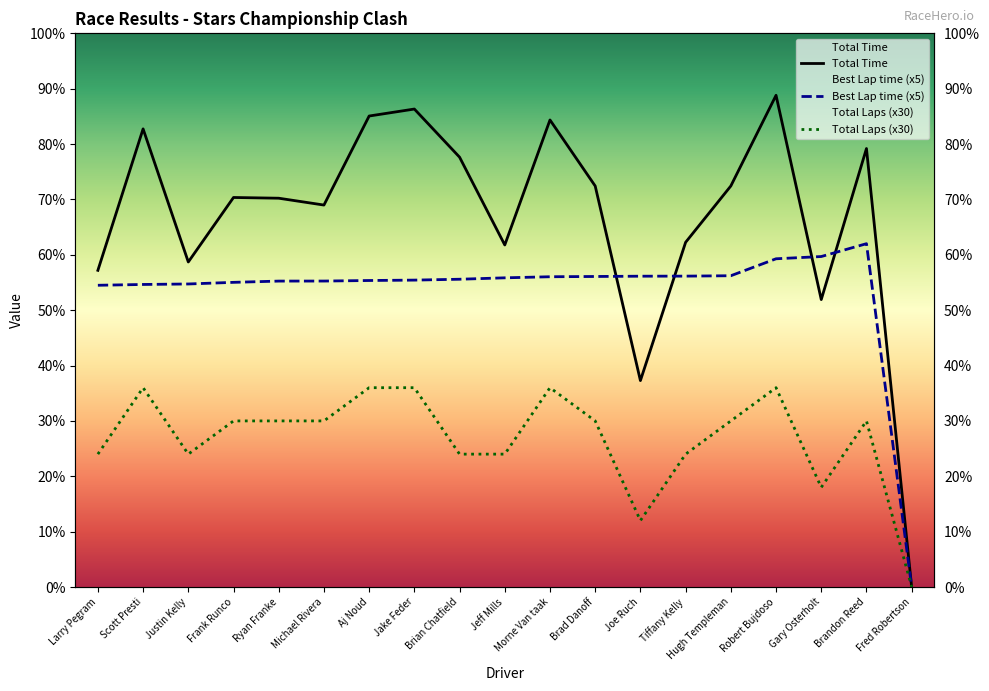

True or false: Best Lap time and Total Laps cross at least once.

False